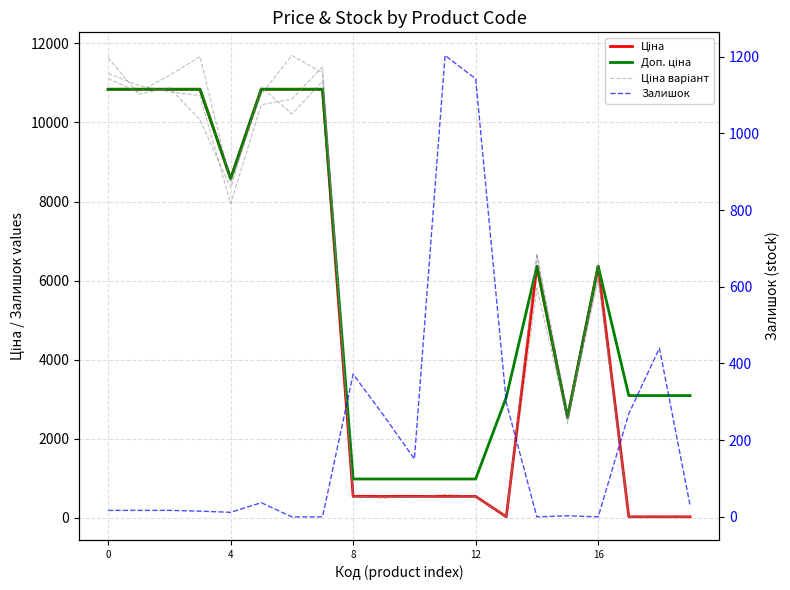

What is the approximate value of Залишок at 4?

17.0